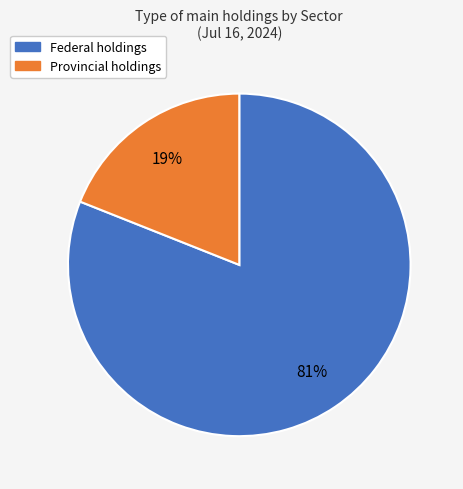

Is it true that Provincial is 29% of the pie?

False